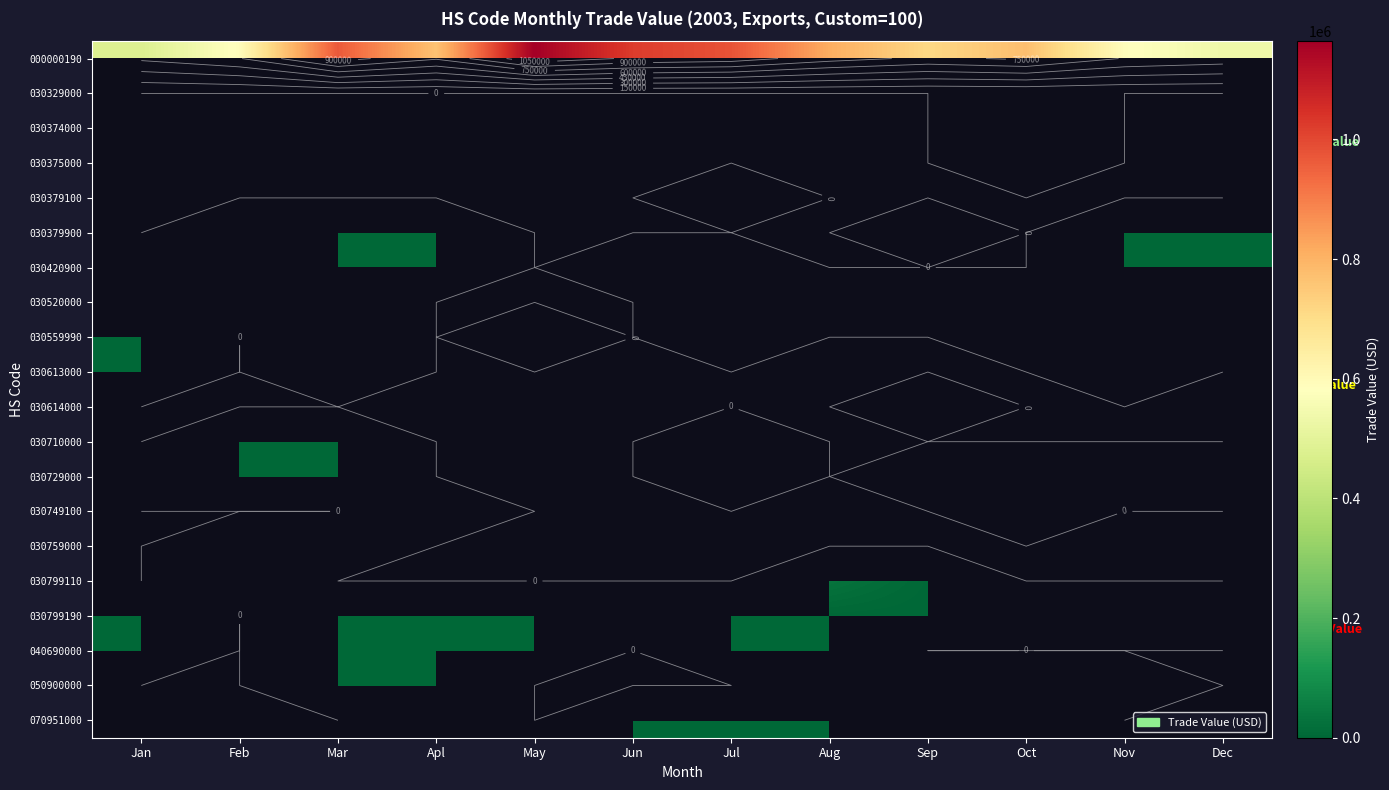

Count the 030520000 values in the range 283 to 1119.

6